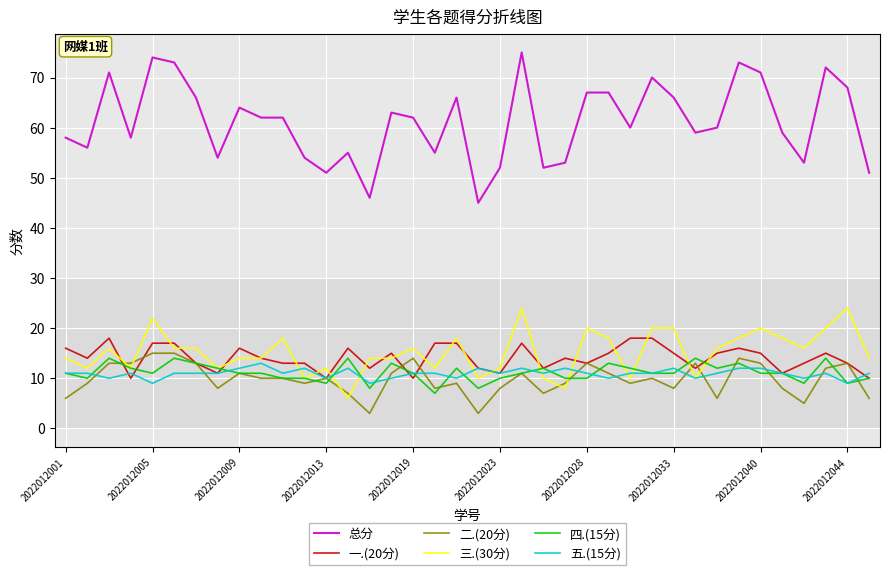

Which series has the widest spread of values?

总分